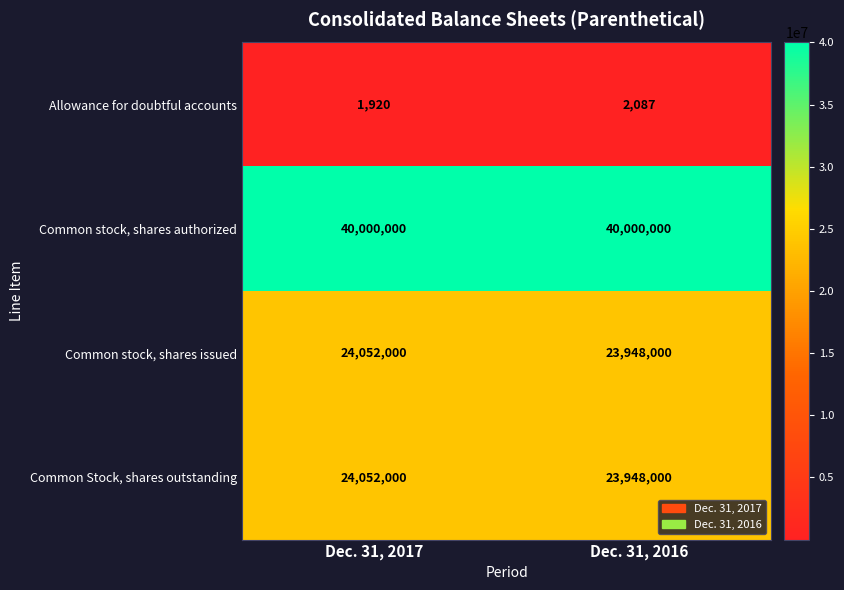

At which category is the sum across all series the highest?

Dec. 31, 2017